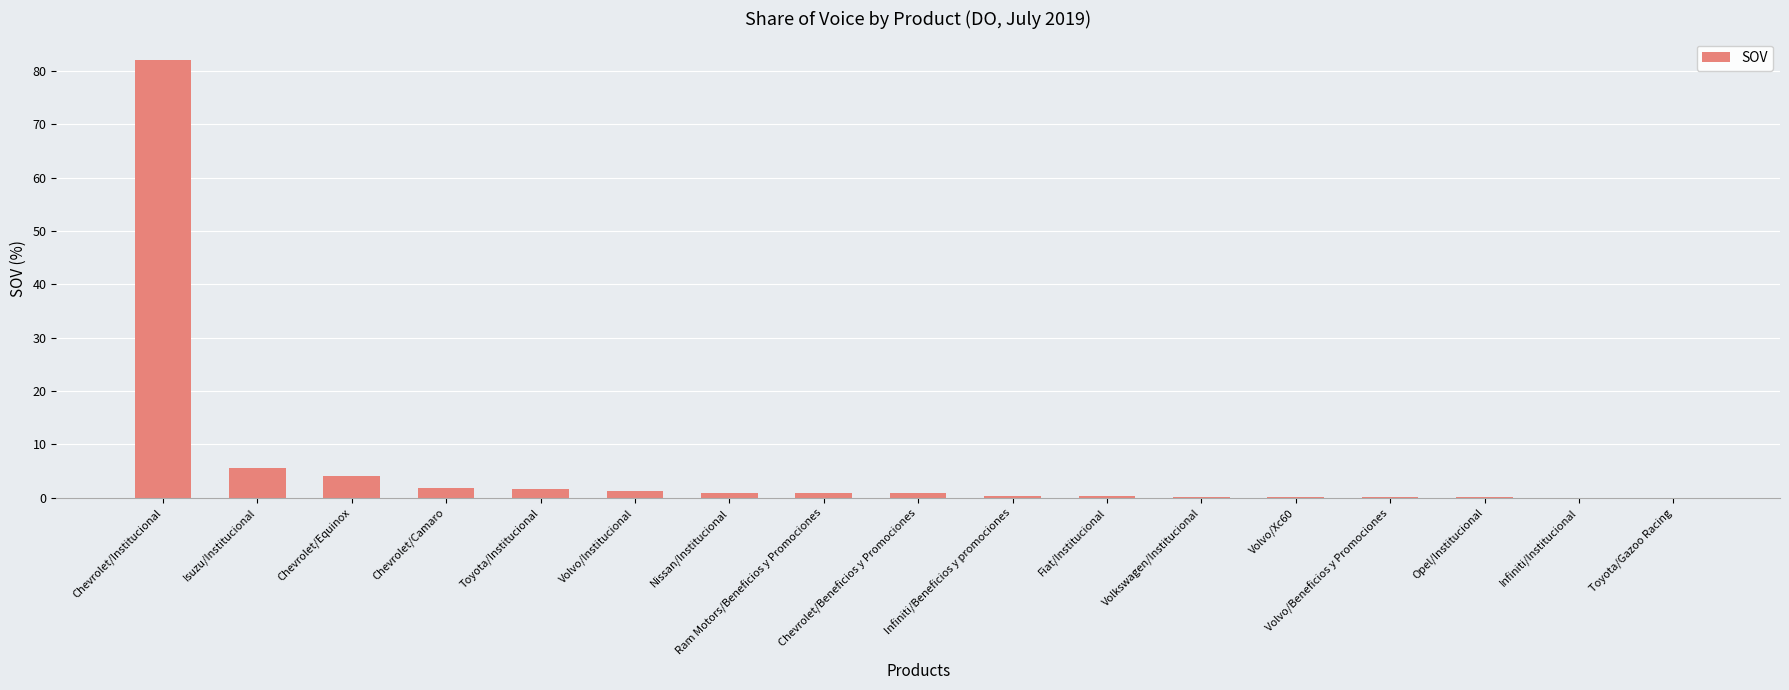

Where is the data nearest to the value 40?

Isuzu/Institucional